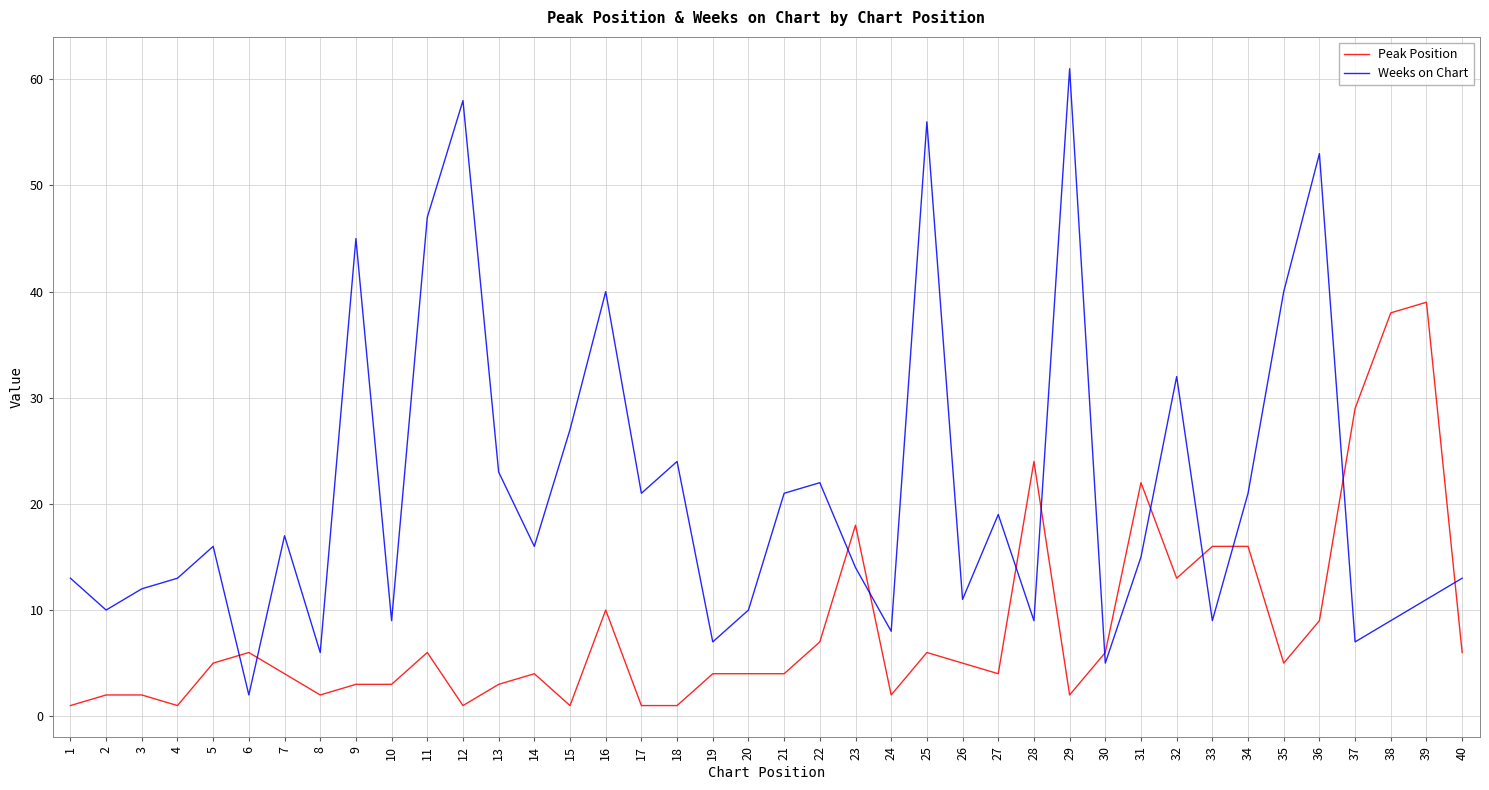

How many times do Weeks on Chart and Peak Position cross each other?

12